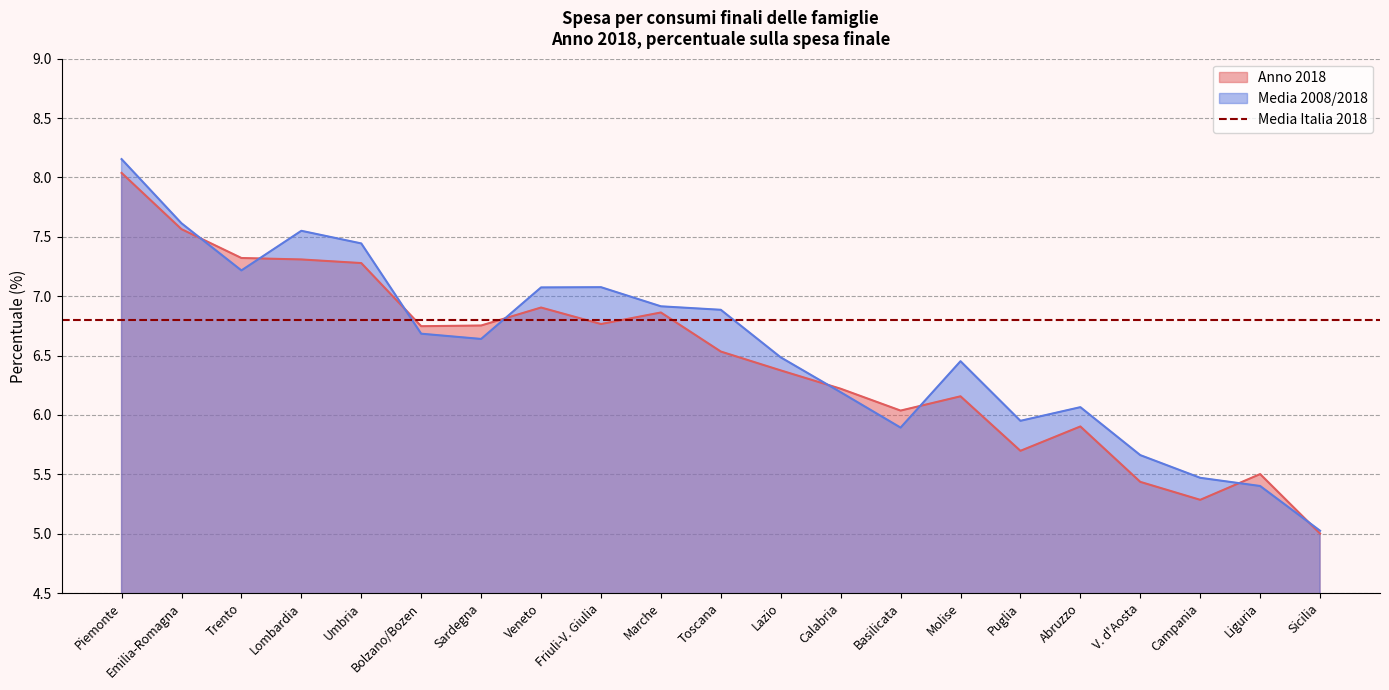

The value of Anno 2018 at Friuli-V. Giulia is 6.8. True or false?

True